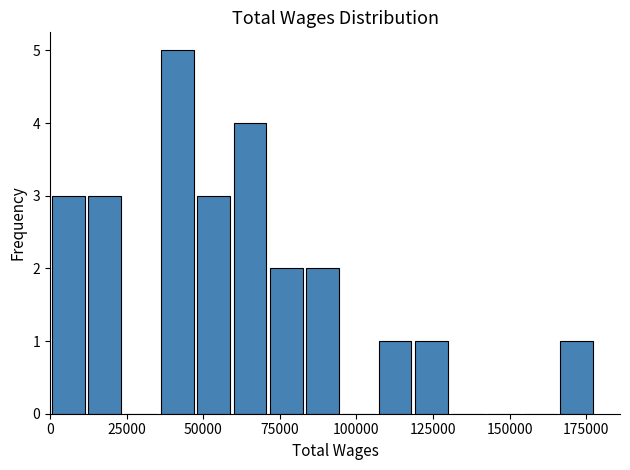

Read against the x-axis, roughly where is the centre of the tallest bar?

40000